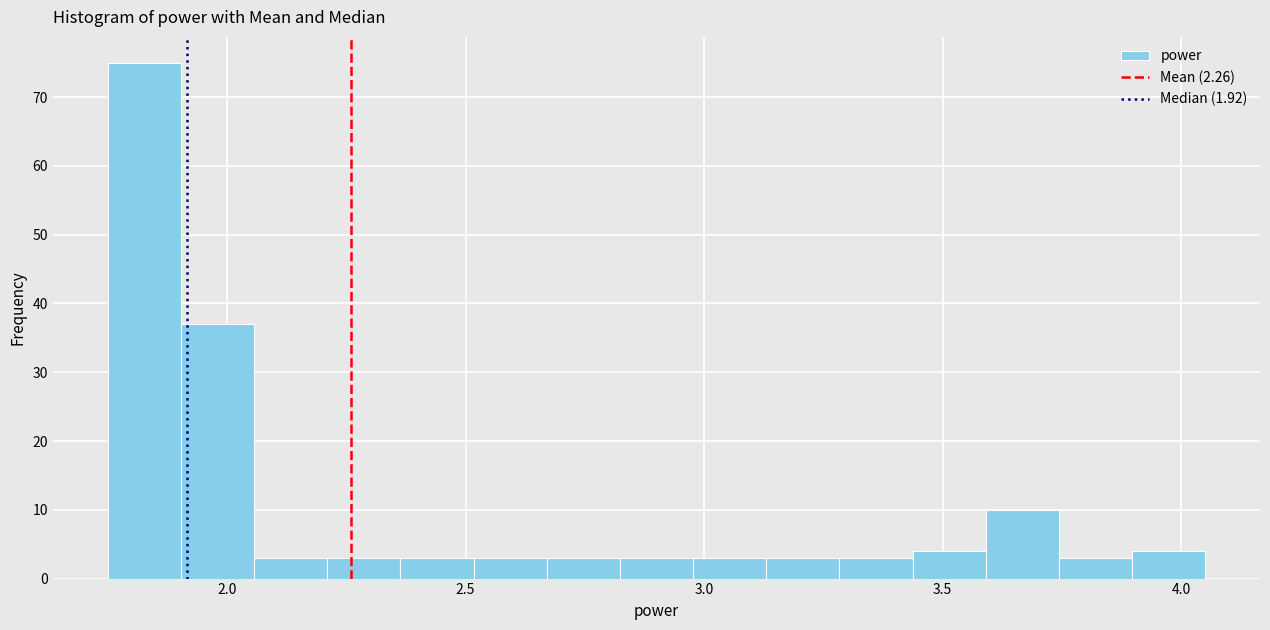

Around what value on the x-axis is the tallest bar? Give the approximate position of its centre, as read against the axis.

1.85